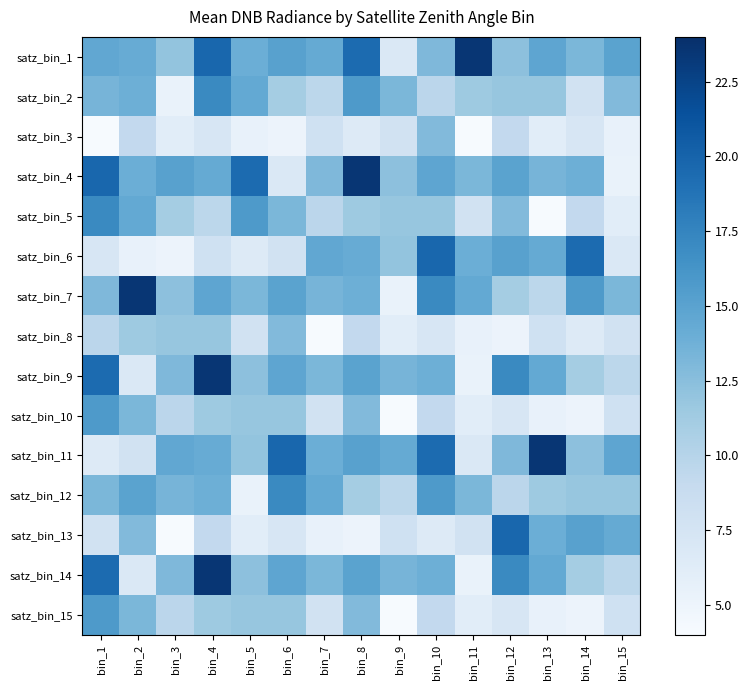

What is the difference between the highest and lowest values at bin_2?

17.9